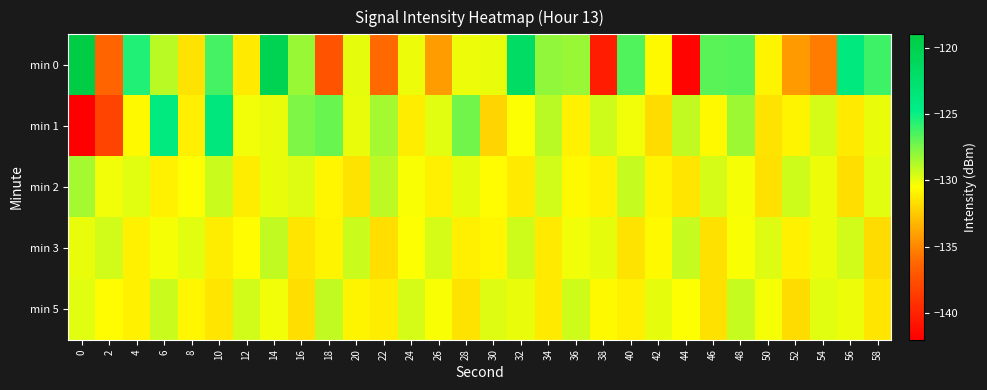

What is the minimum value shown in the chart?

-142.3